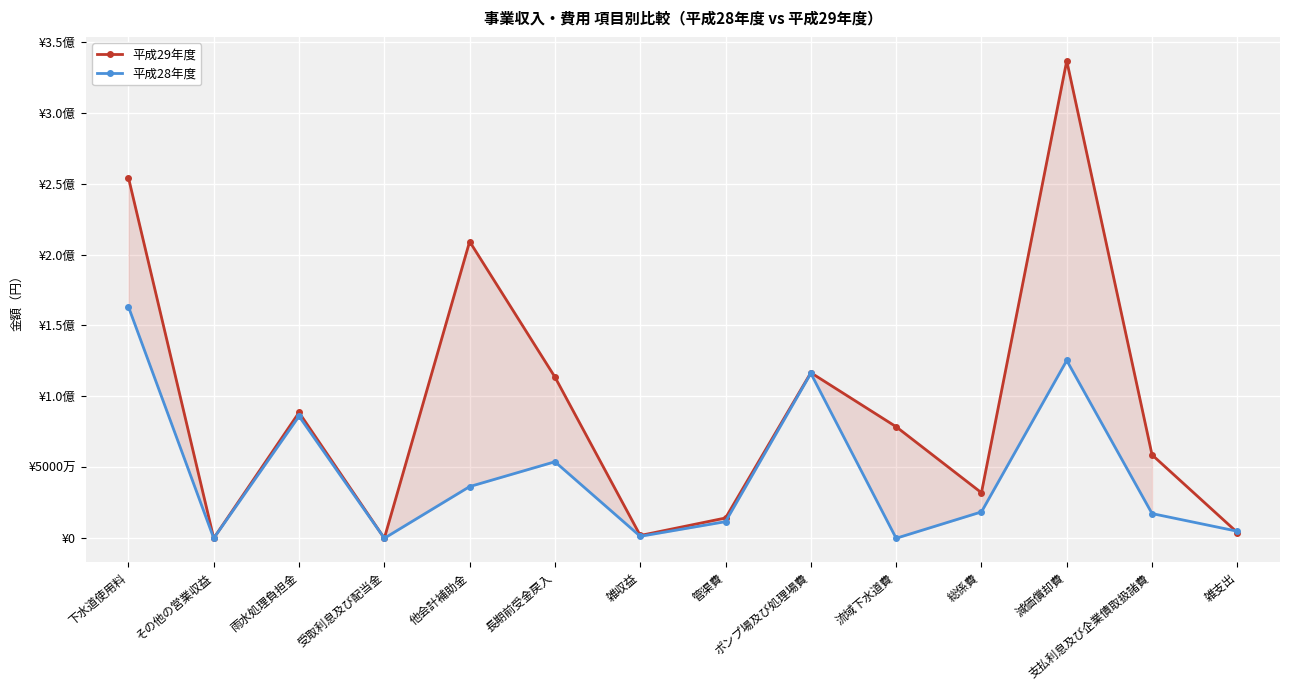

How many interior local valleys does the 平成28年度 series have?

4